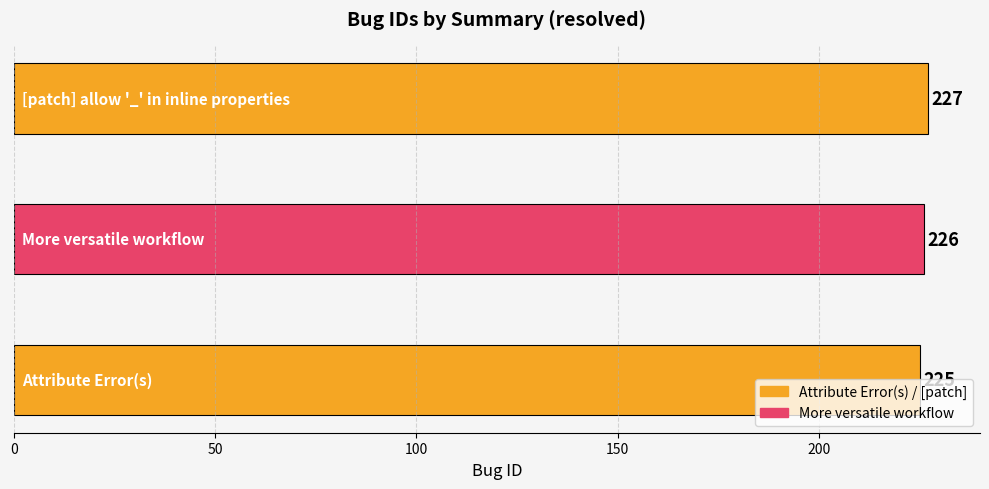

What is the difference between the maximum and second lowest values?

1